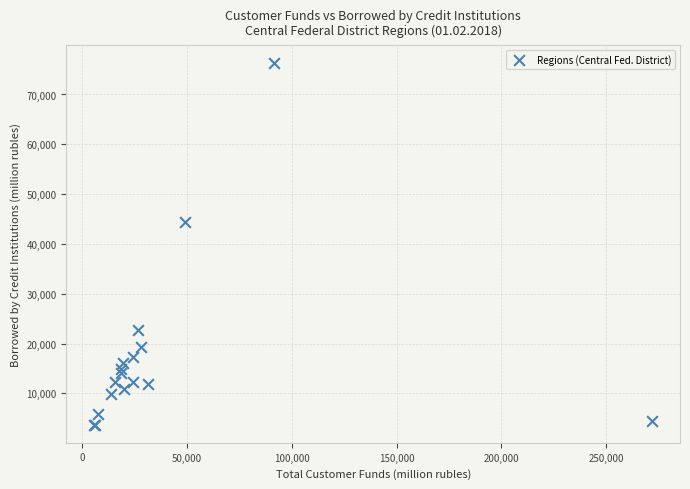

What Y value in the scatter plot is closest to 39963?

44352